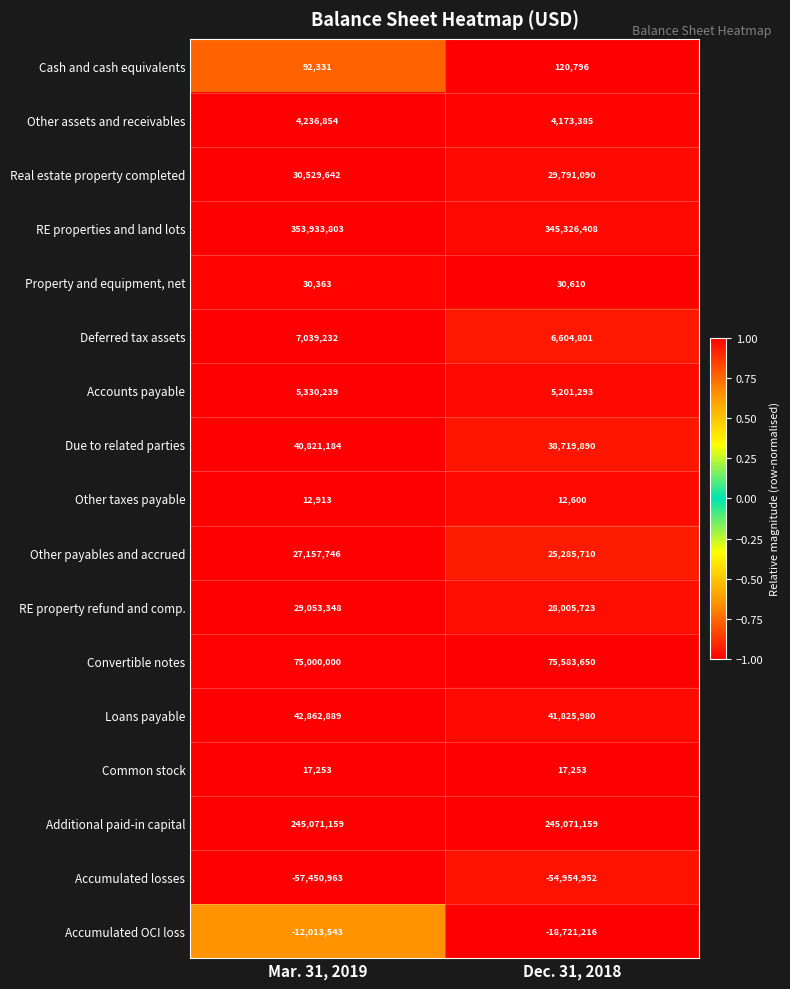

At which category is the sum across all series the highest?

Mar. 31, 2019